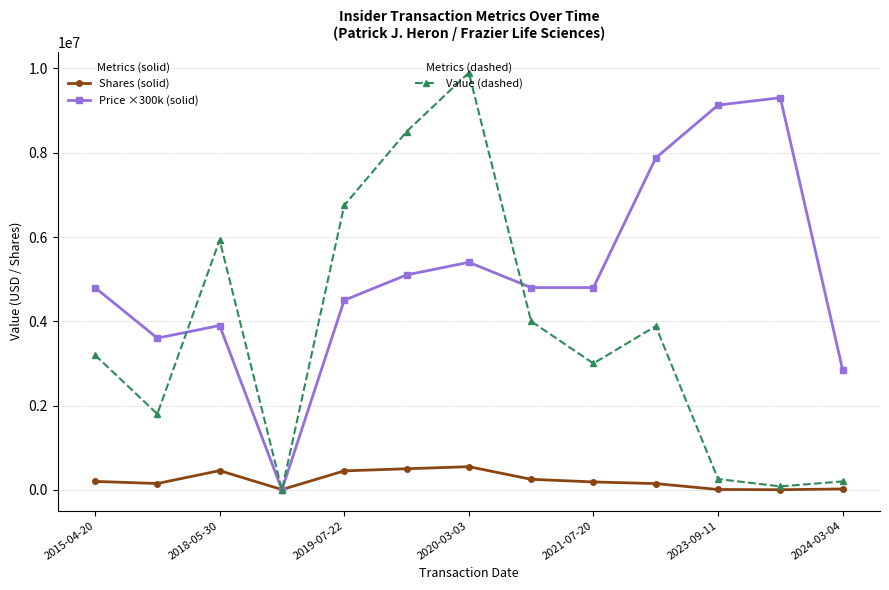

What is the maximum value shown in the chart?

9900000